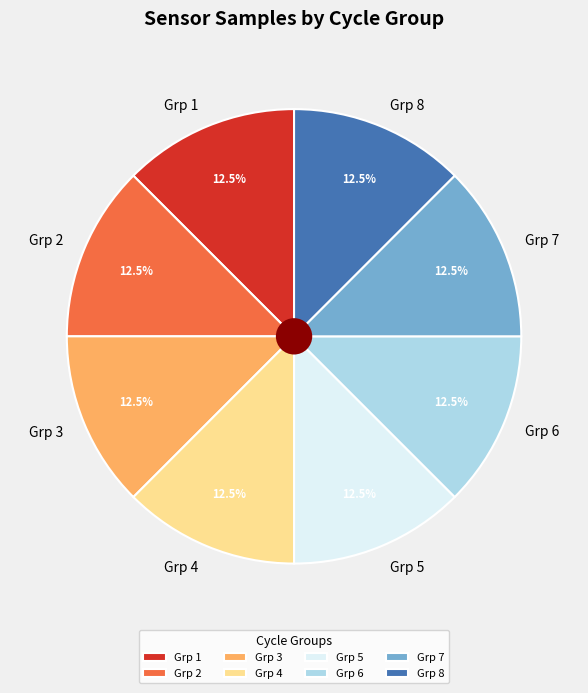

Approximately how many times larger is the value at Grp 3 compared to Grp 8?

1.0